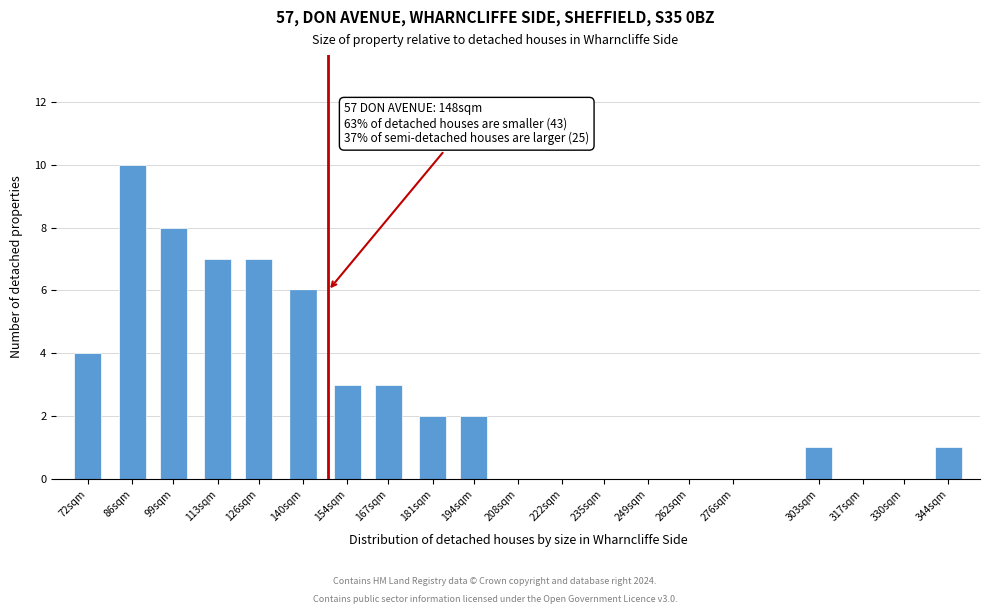

Reading left to right, what are all the values shown in this chart?

72sqm=4	86sqm=10	99sqm=8	113sqm=7	126sqm=7	140sqm=6	154sqm=3	167sqm=3	181sqm=2	194sqm=2	208sqm=0	222sqm=0	235sqm=0	249sqm=0	262sqm=0	276sqm=0	303sqm=1	317sqm=0	330sqm=0	344sqm=1